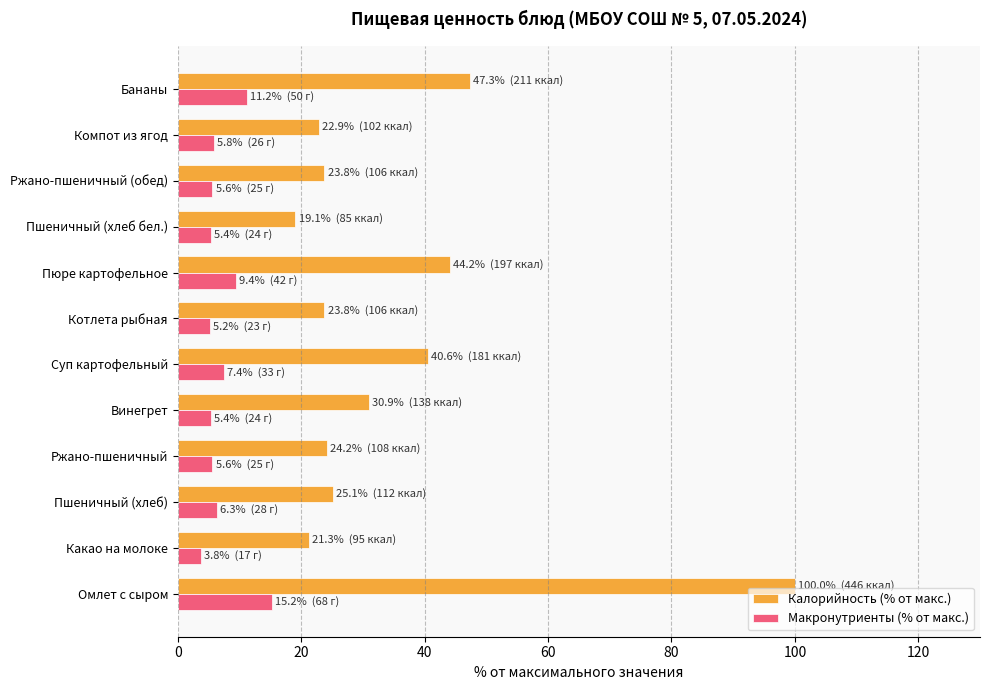

At which category is the sum across all series the highest?

Омлет с сыром